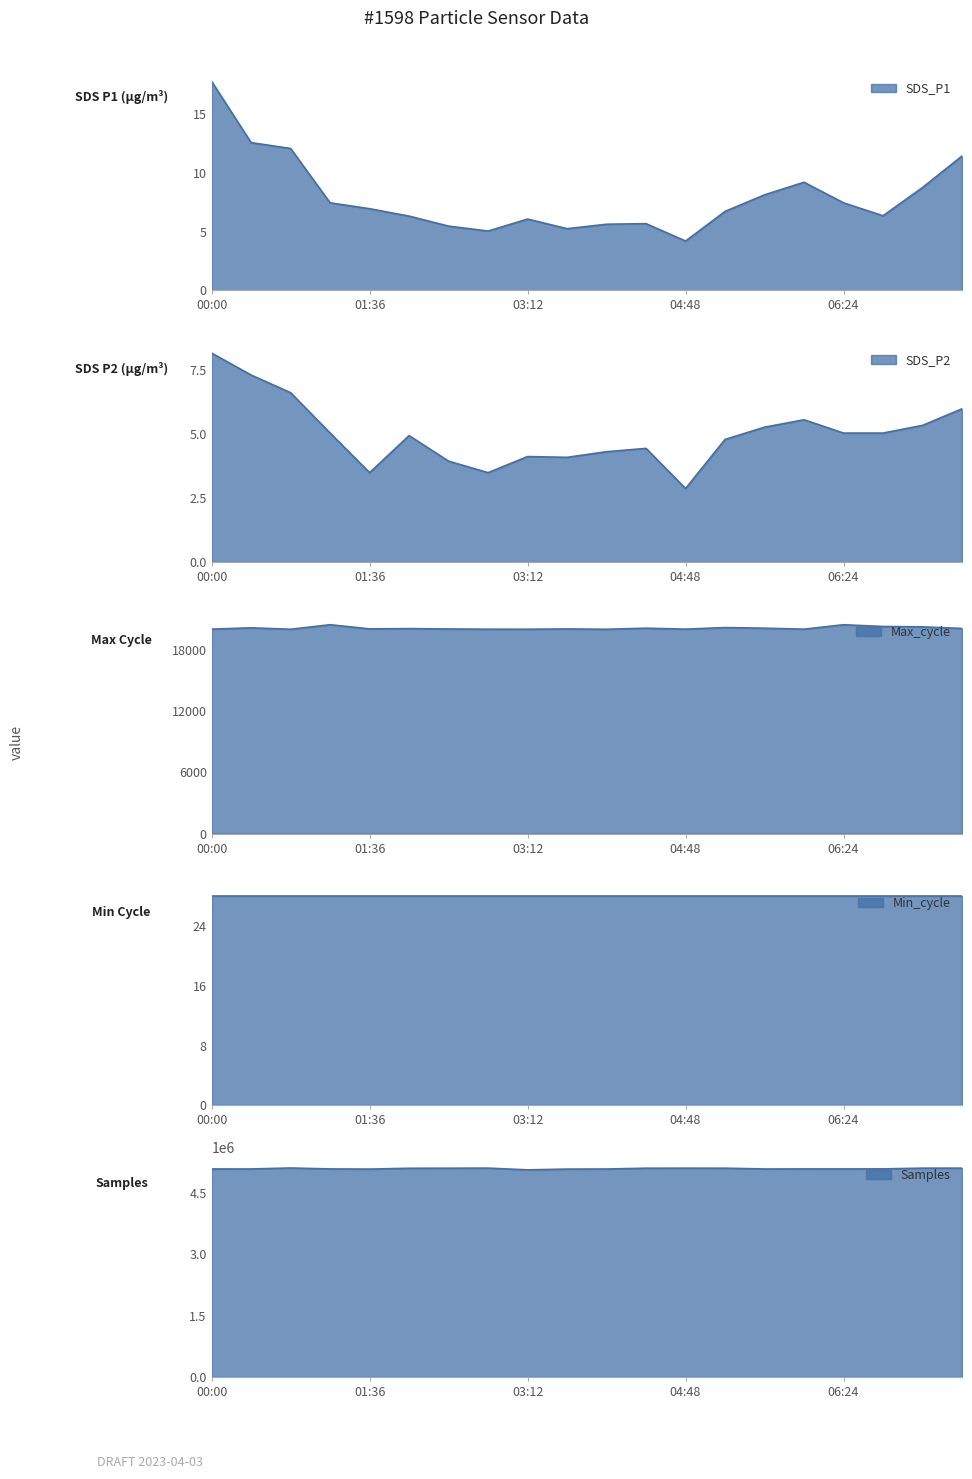

True or false: SDS_P2 and SDS_P1 cross at least once.

False